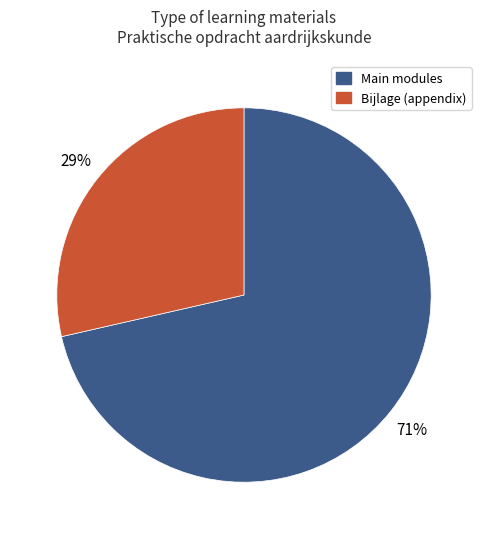

Count the number of slices in the pie.

2